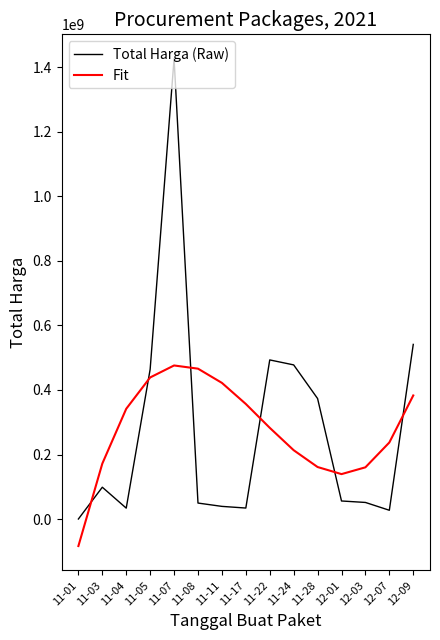

How many interior local peaks does the Fit series have?

1